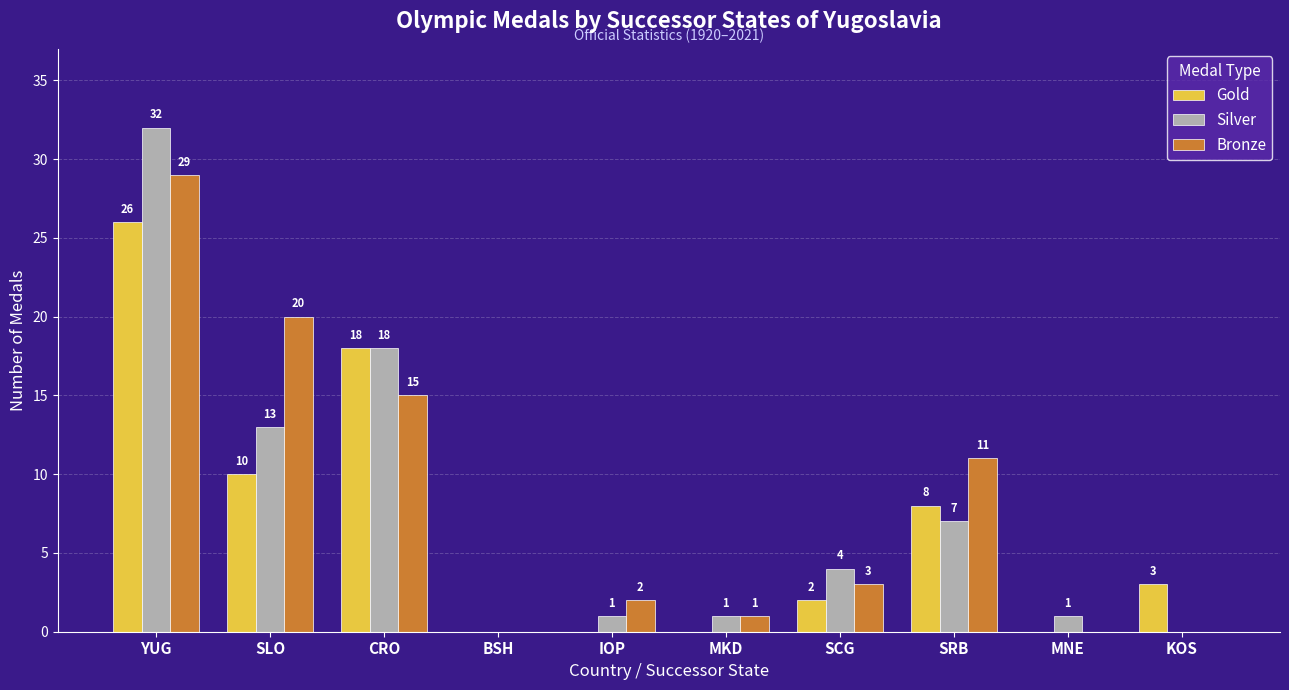

What are all the series names shown in the legend?

Gold, Silver, Bronze